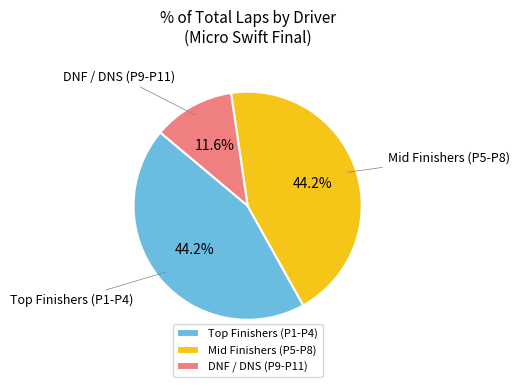

Combined, do Mid Finishers (P5-P8) and DNF / DNS (P9-P11) account for over 50%?

Yes